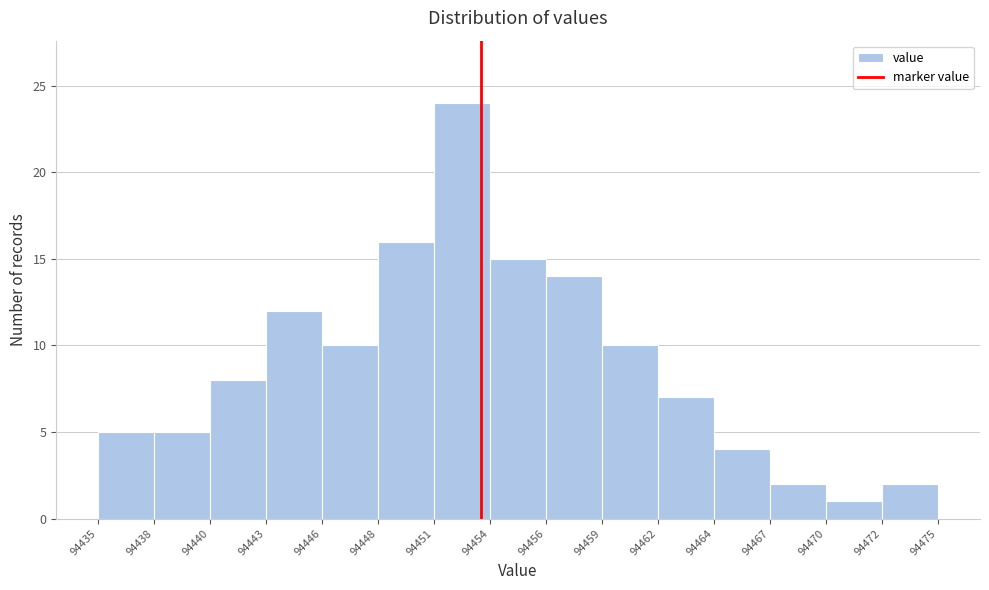

How tall is the bar that spans 94443 to 94446 on the x-axis? The values are not printed on the chart, so give them approximately, as read against the axis.

12